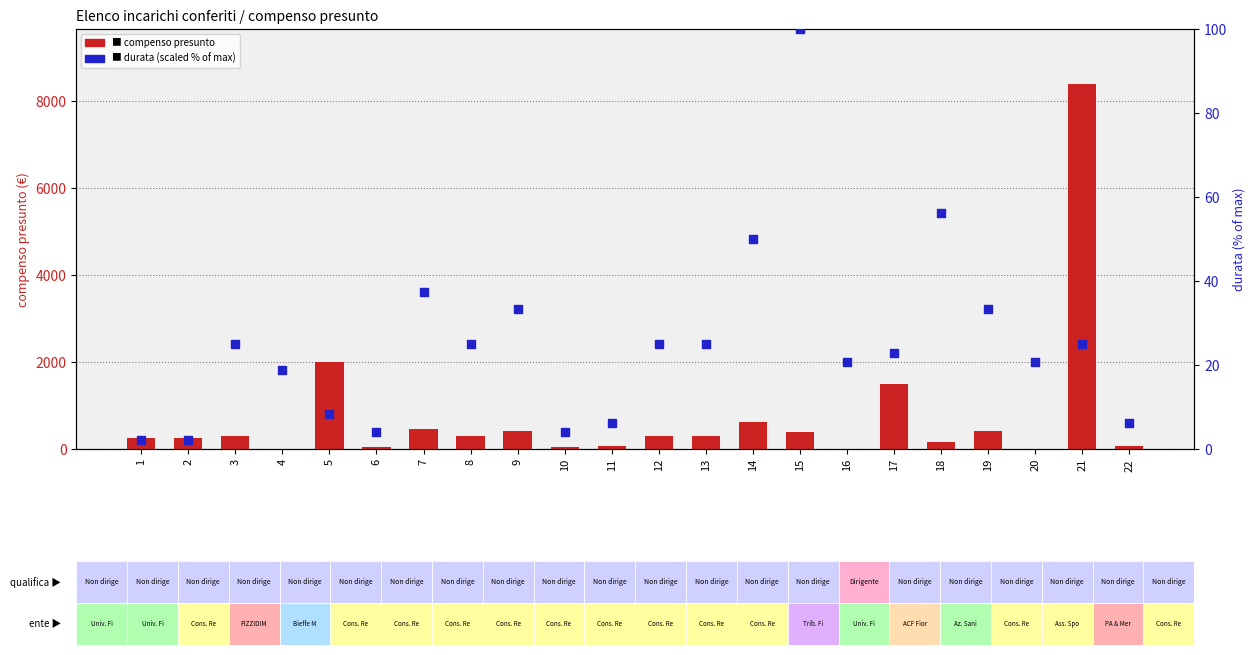

Which series contains the highest Y value?

compenso presunto